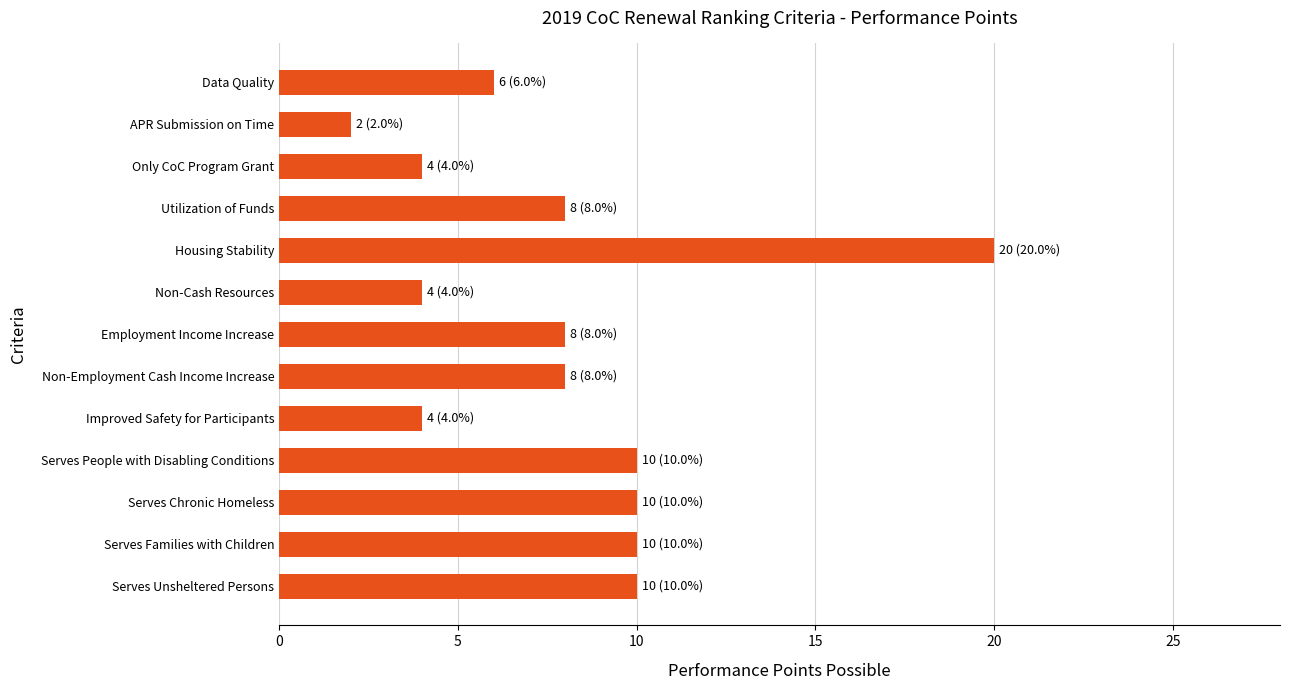

Approximately how many times larger is the value at Housing Stability compared to Improved Safety for Participants?

5.0